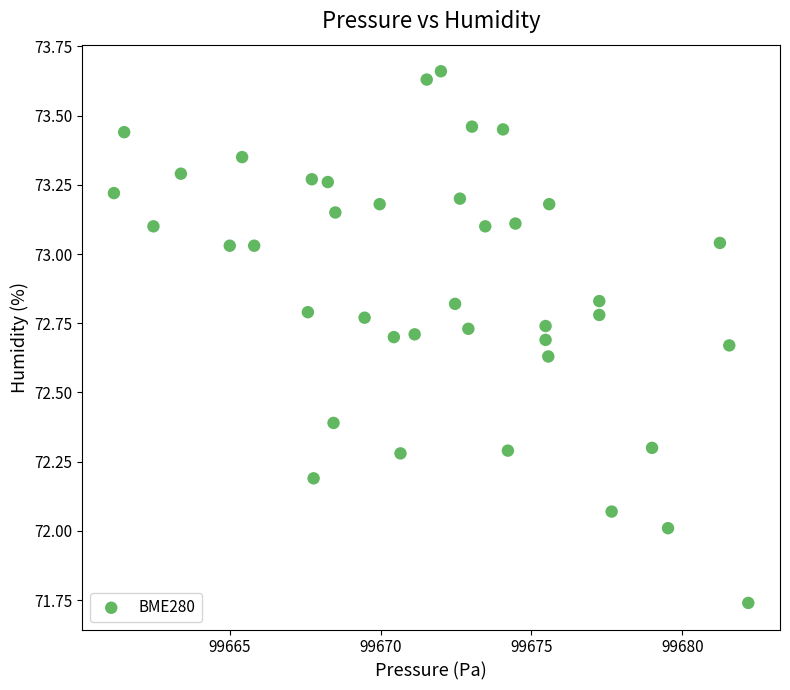

What is the range of Y values (max minus min)?

1.9